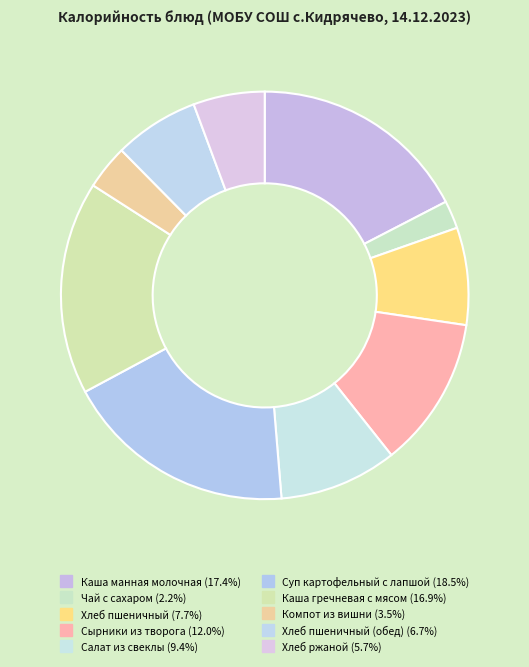

How many slices are in this pie chart?

10